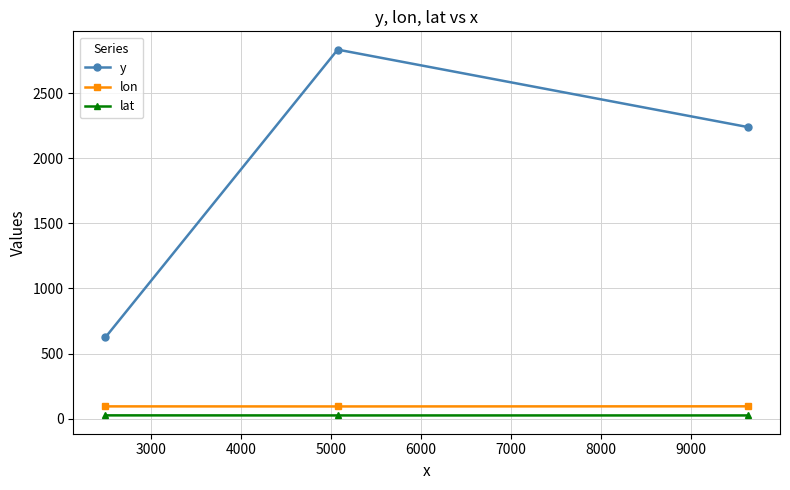

Which series has the largest range (max minus min)?

y